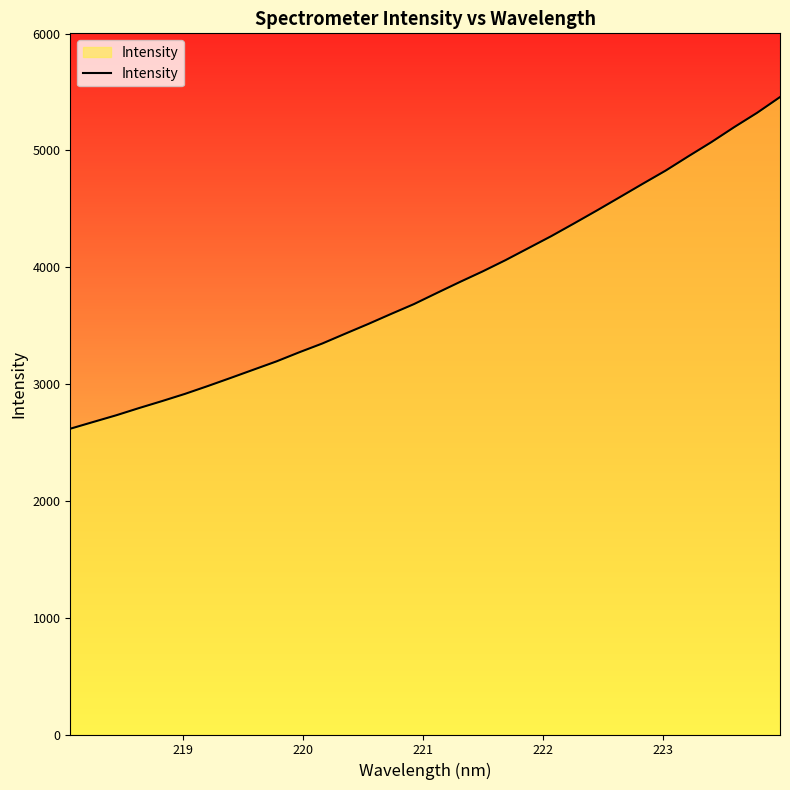

What is the maximum value shown in the chart?

5456.6